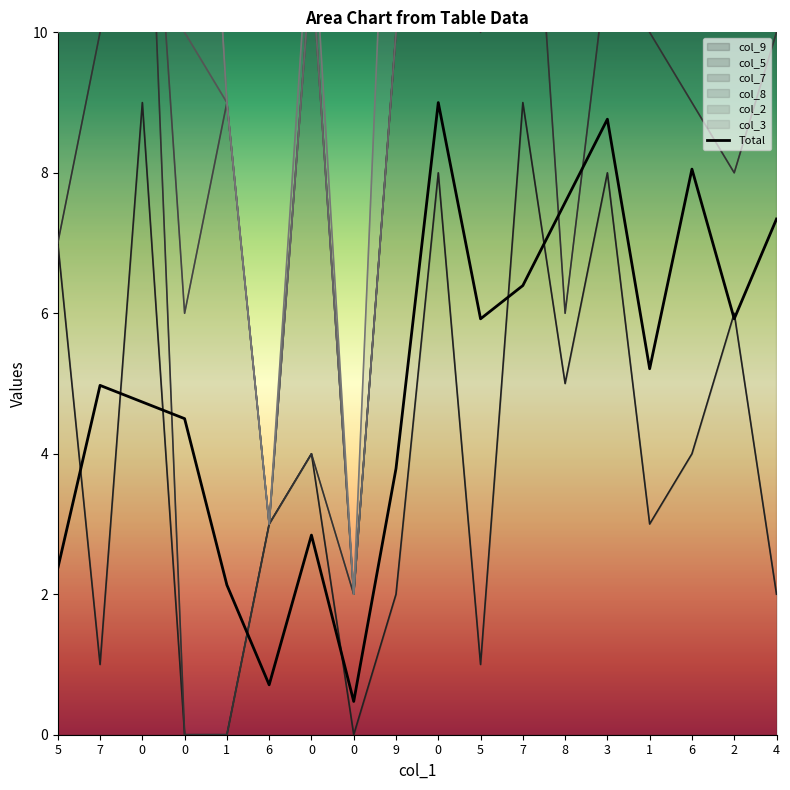

What value does the data have at 8?

7.6